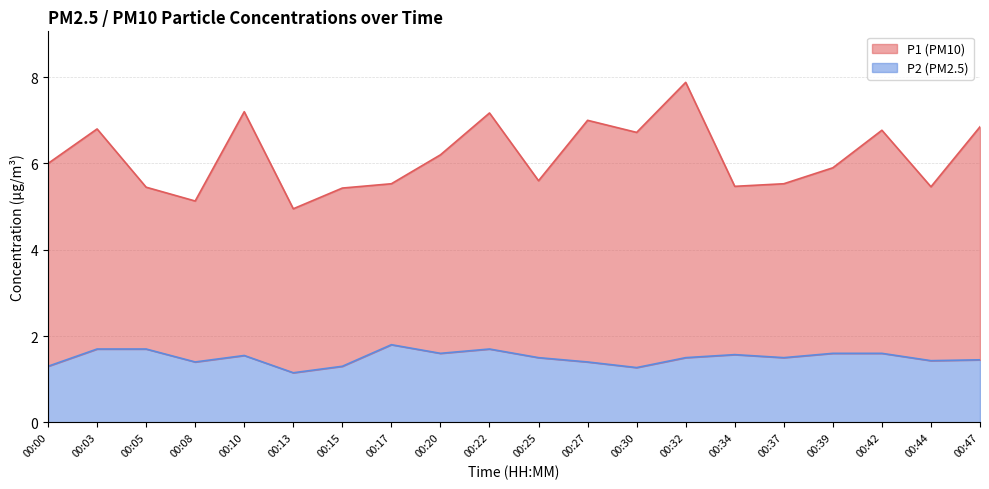

Where is the first local minimum?

00:08